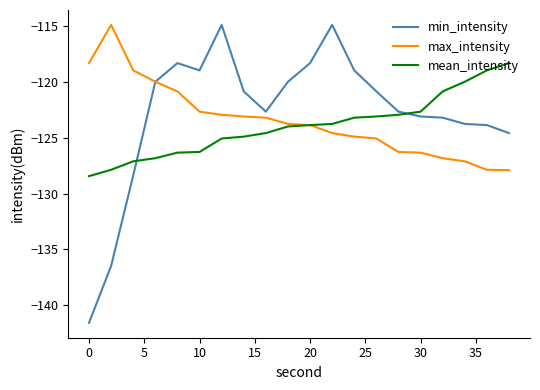

What is the smallest value displayed?

-141.6